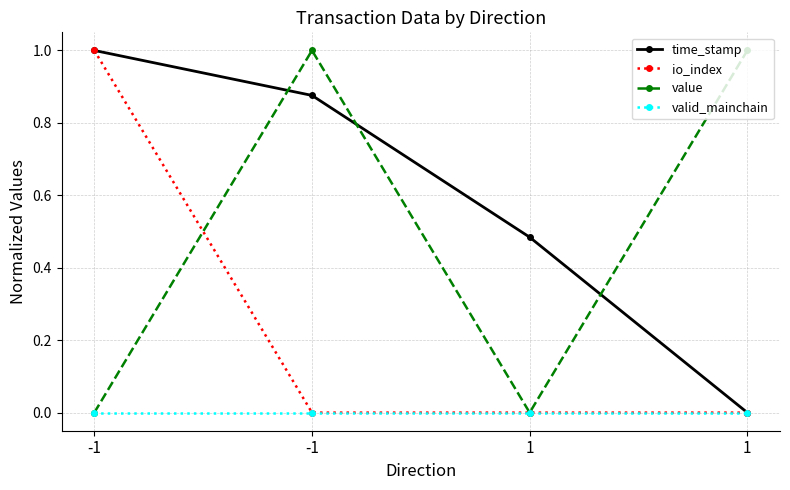

The value of value at 1 is 1.0. True or false?

True